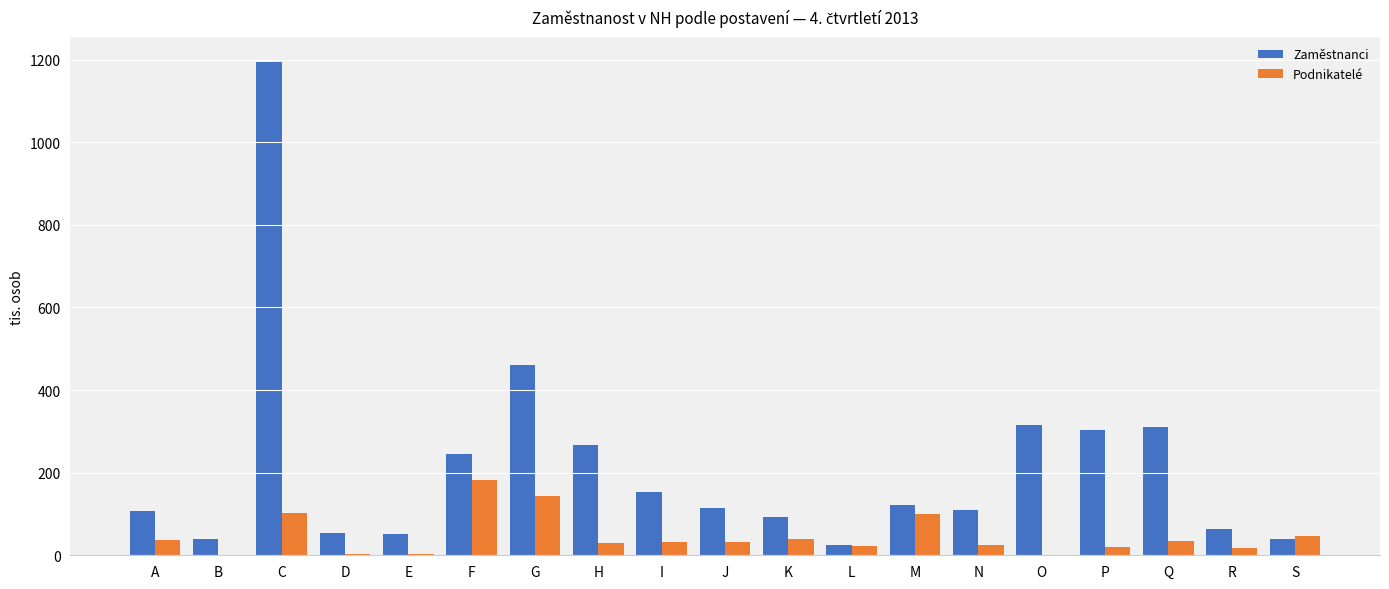

What is the sum of all Zaměstnanci values?

4063.5